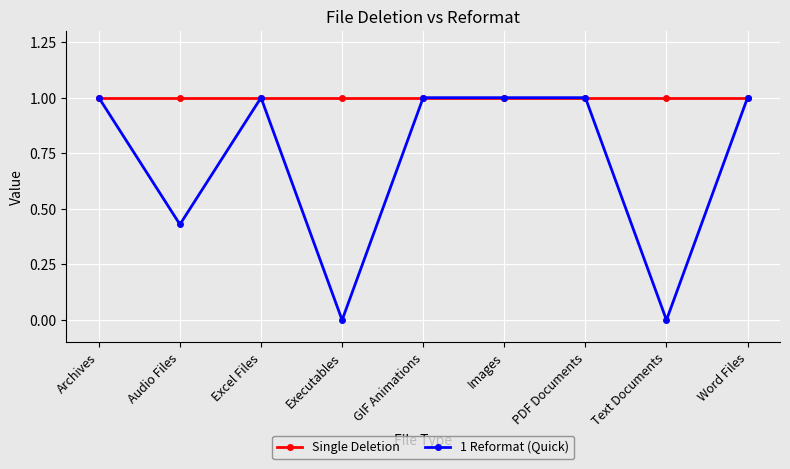

What position from the right is Text Documents?

2